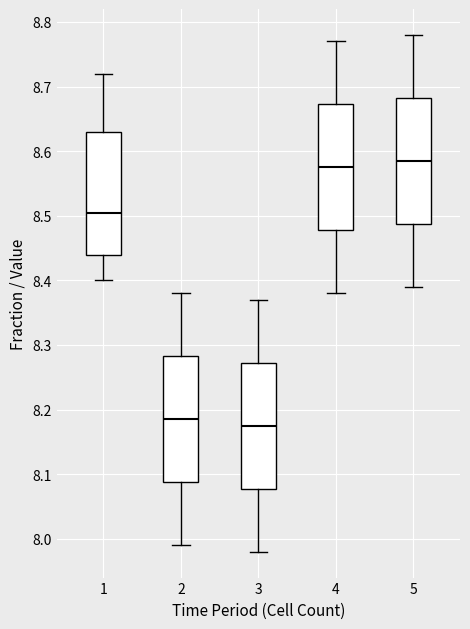

Reading left to right, transcribe this box plot: for each box, give where its median line is, the range the box spans, and where its two whiskers end, as read against the y-axis. The values are not printed on the chart, so give them approximately, as read against the axis.

1: median 8.51, box 8.44 to 8.63, whiskers 8.40 to 8.72
2: median 8.19, box 8.09 to 8.28, whiskers 7.99 to 8.38
3: median 8.18, box 8.08 to 8.27, whiskers 7.98 to 8.37
4: median 8.58, box 8.48 to 8.67, whiskers 8.38 to 8.77
5: median 8.59, box 8.49 to 8.68, whiskers 8.39 to 8.78